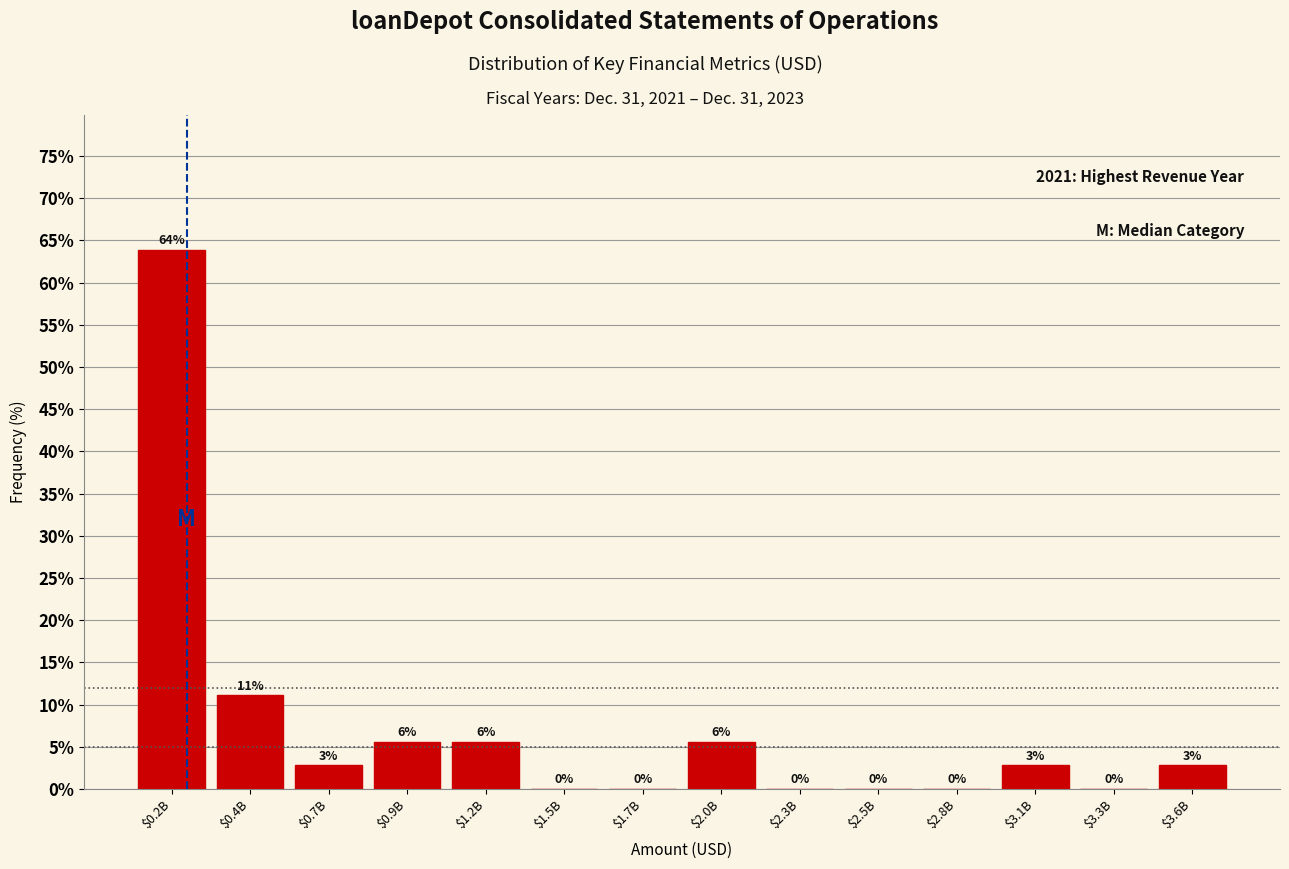

What is the maximum value shown in the chart?

63.9